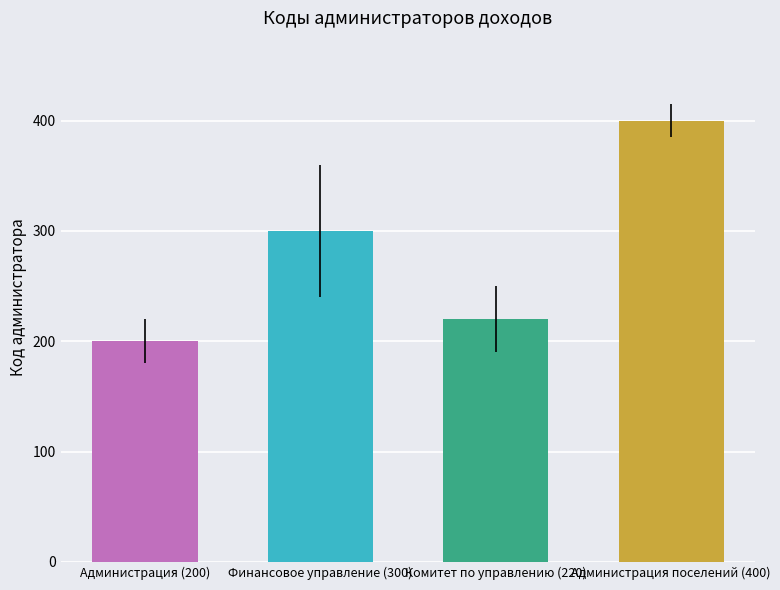

Which category has the highest value across all series?

Администрация поселений (400)